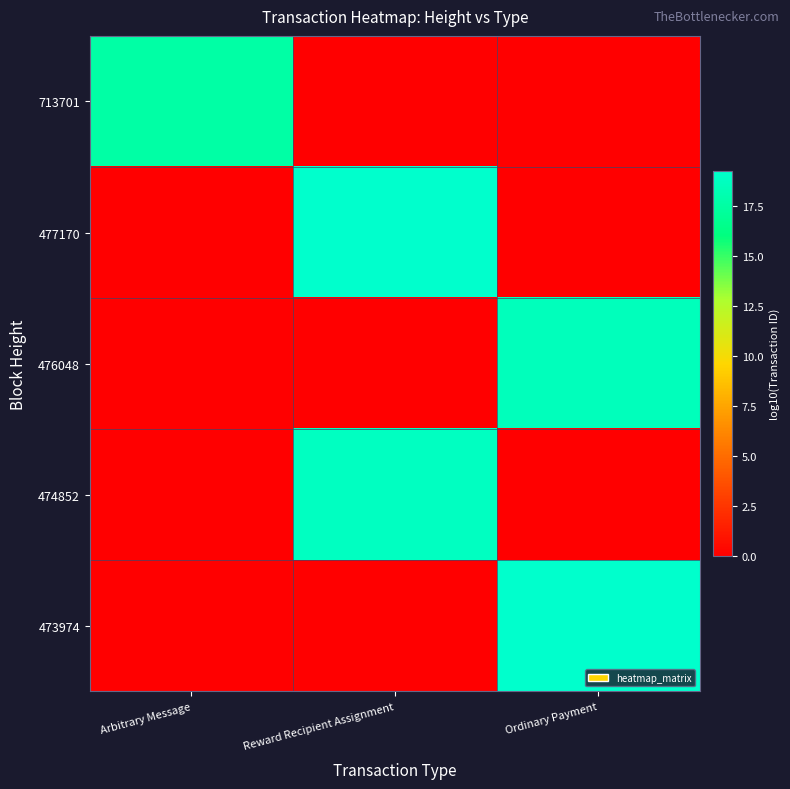

Reading right to left, what are all the values shown in this chart?

713701: Ordinary Payment=0.0	Reward Recipient Assignment=0.0	Arbitrary Message=17.7
477170: Ordinary Payment=0.0	Reward Recipient Assignment=19.2	Arbitrary Message=0.0
476048: Ordinary Payment=18.5	Reward Recipient Assignment=0.0	Arbitrary Message=0.0
474852: Ordinary Payment=0.0	Reward Recipient Assignment=18.8	Arbitrary Message=0.0
473974: Ordinary Payment=19.3	Reward Recipient Assignment=0.0	Arbitrary Message=0.0